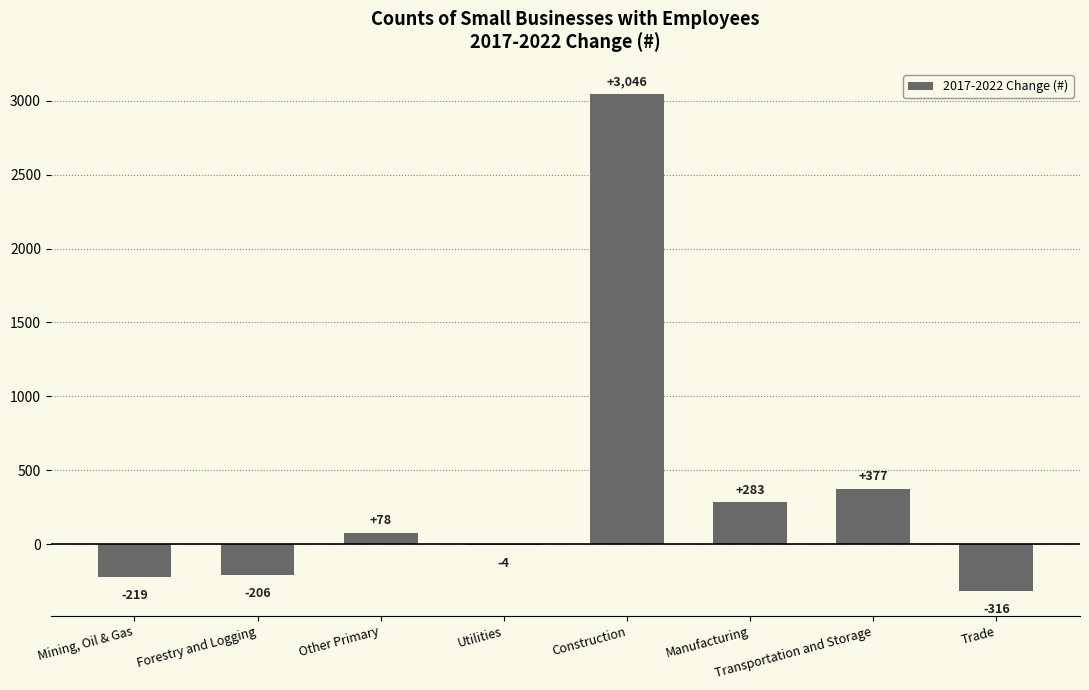

What is the sum of all values?

3039